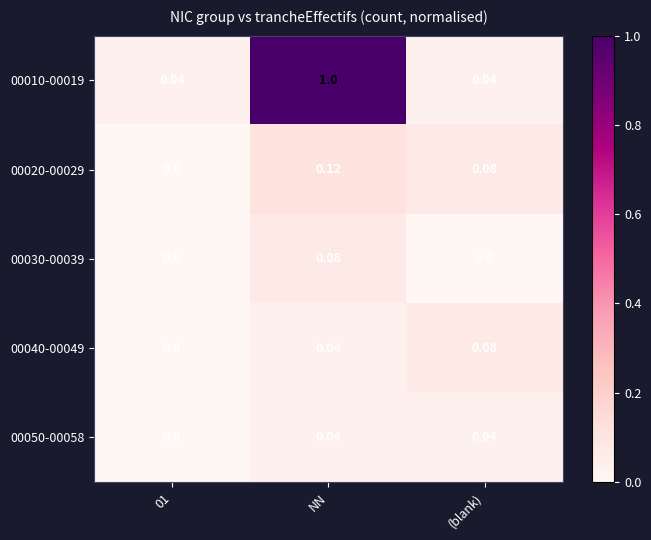

At which label does 00030-00039 reach its peak?

NN